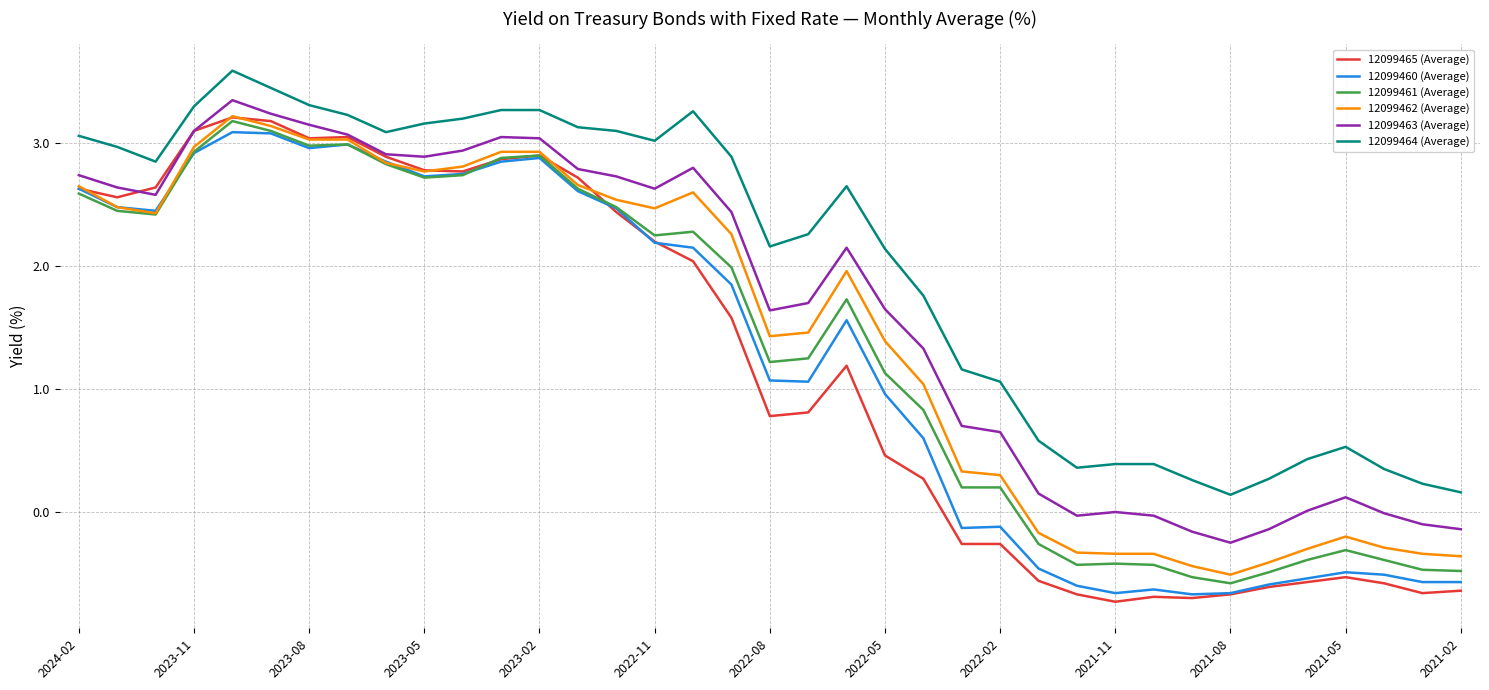

True or false: 12099460 (Average) and 12099464 (Average) intersect in this chart.

False